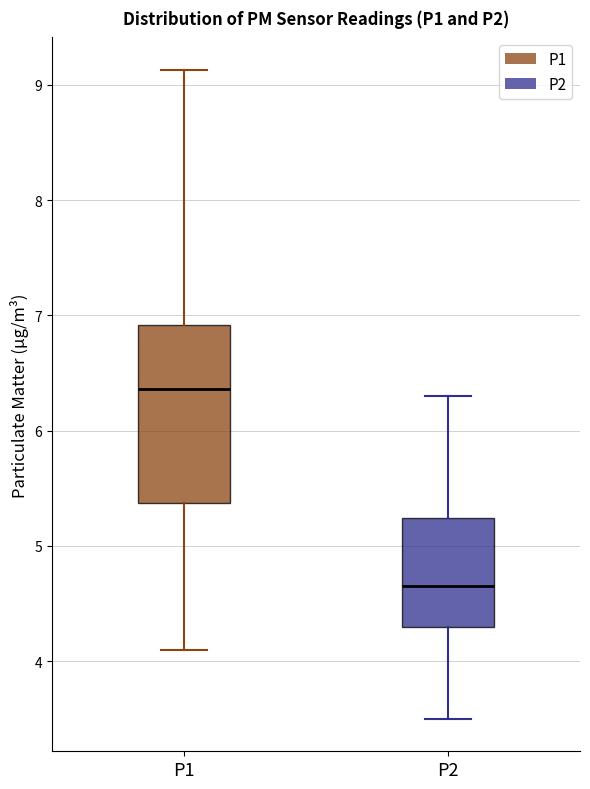

Which box is the tallest, from its lower edge to its upper edge?

P1